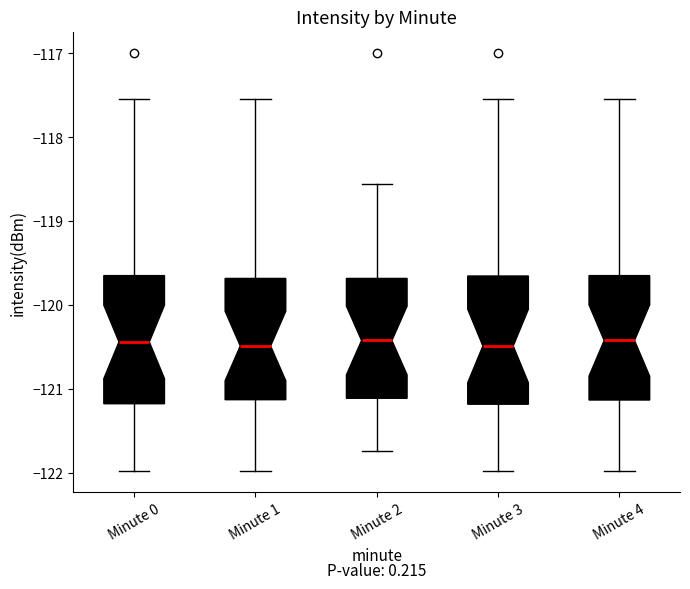

Where is the upper edge of the box for Minute 1 on the y-axis? The values are not printed on the chart, so give them approximately, as read against the axis.

-119.7